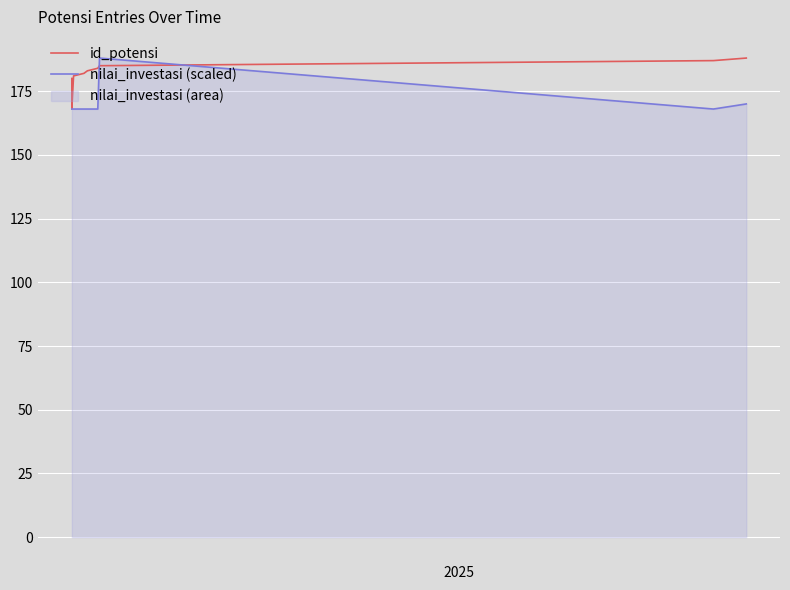

What is the difference between the maximum and minimum values in the id_potensi series?

20.0